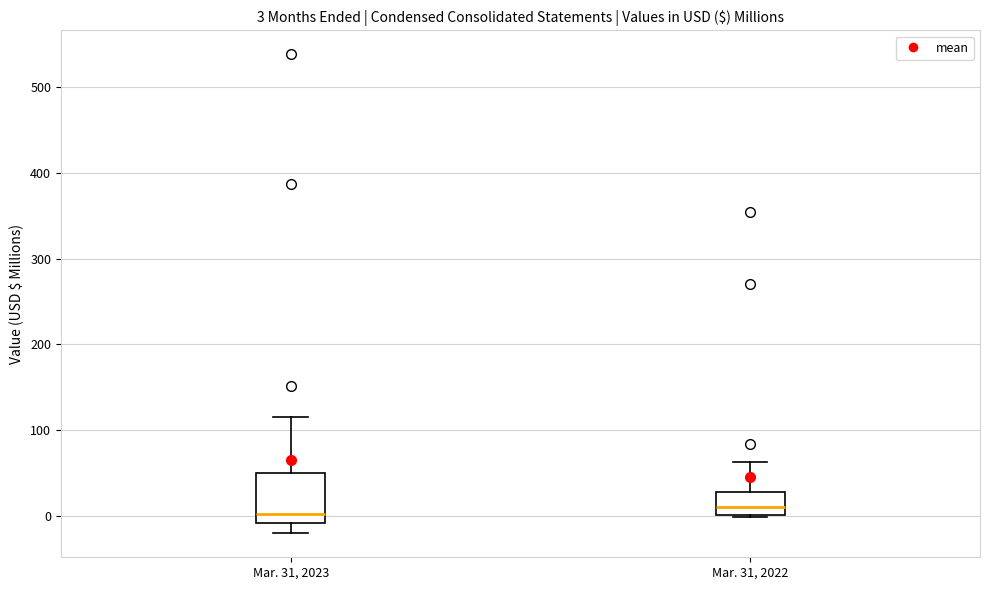

Which box is the tallest, from its lower edge to its upper edge?

Mar. 31, 2023